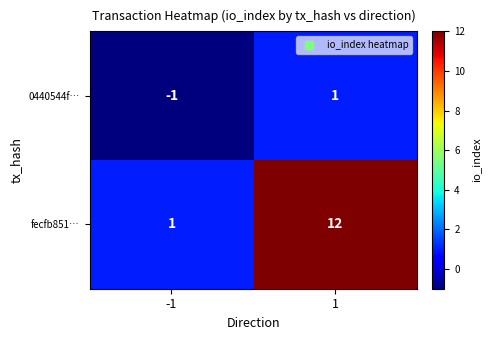

What is the maximum value shown in the chart?

12